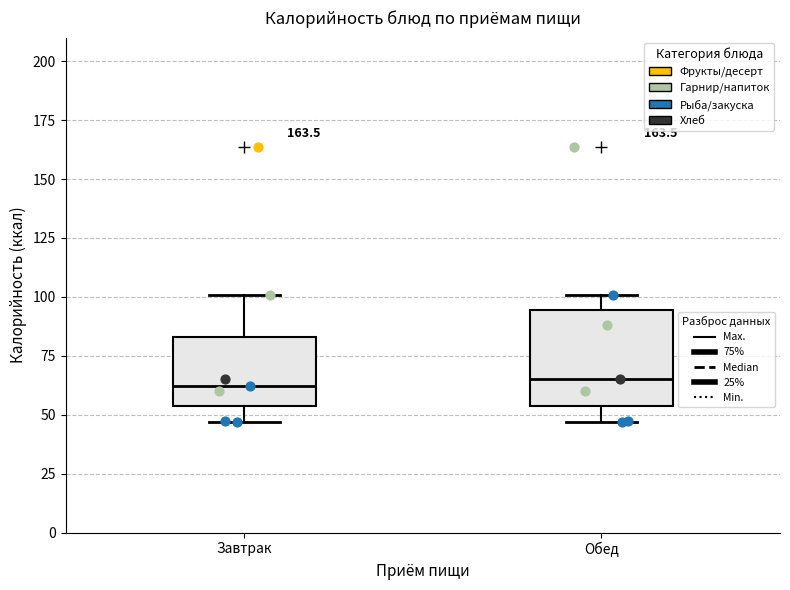

Where does the lower whisker of the box for Завтрак end on the y-axis? The values are not printed on the chart, so give them approximately, as read against the axis.

45